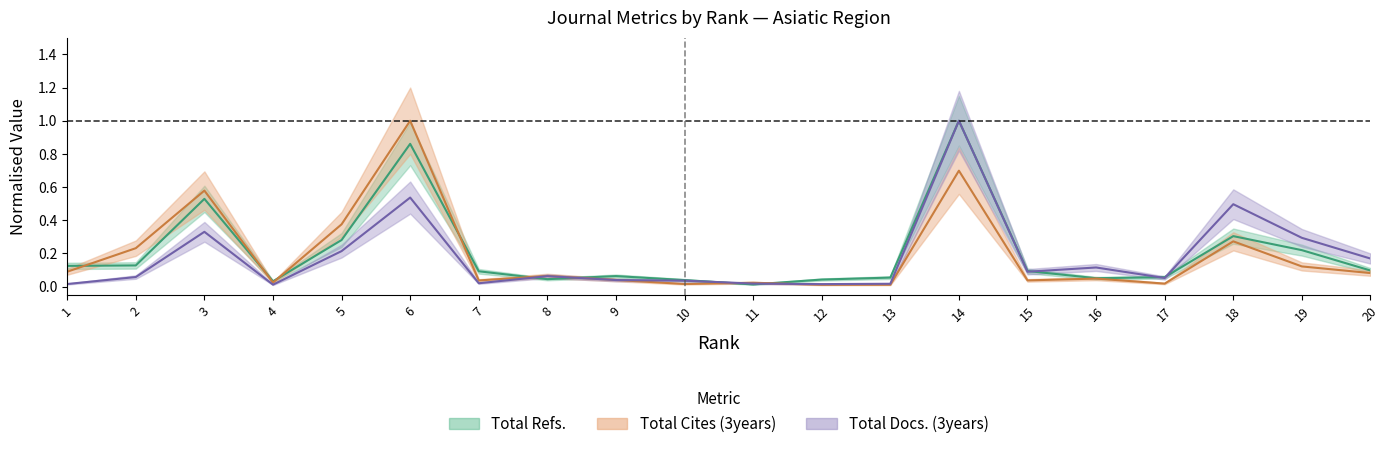

What are all the series names shown in the legend?

Total Refs., Total Cites (3years), Total Docs. (3years)